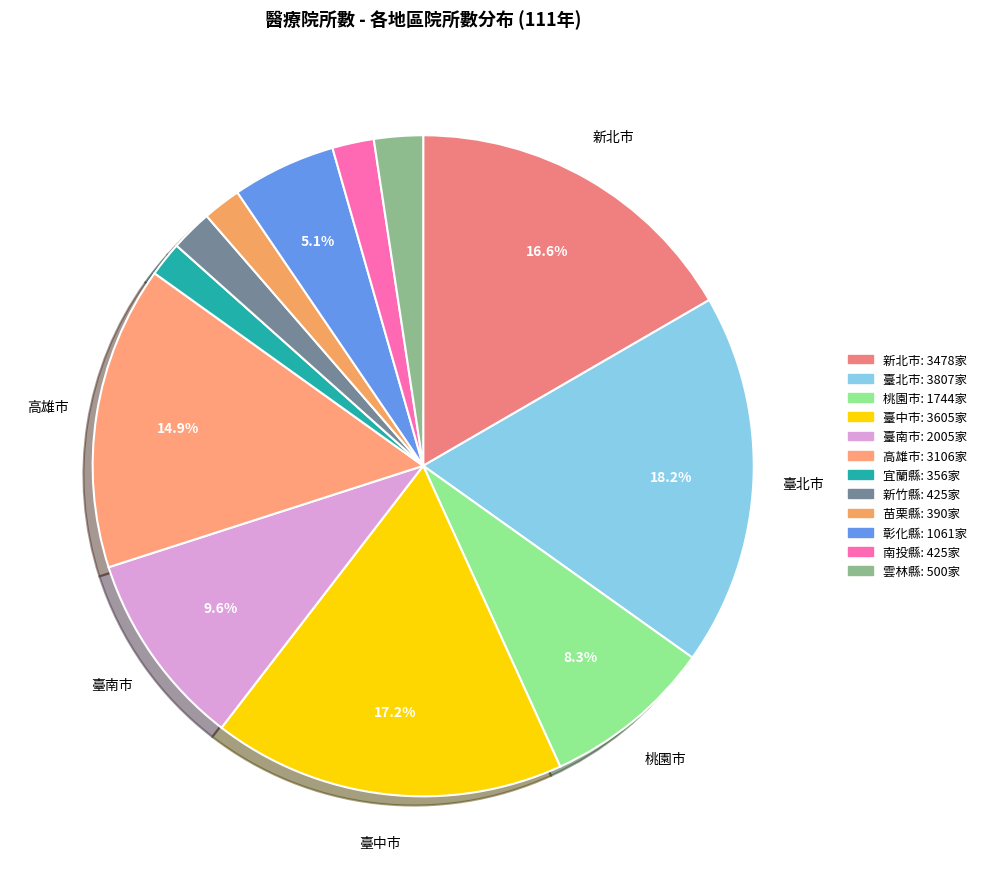

How many segments does this pie chart have?

12